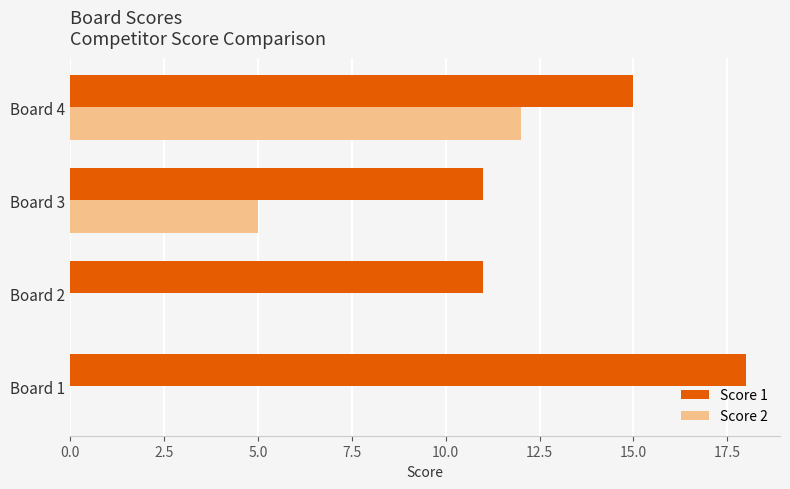

What is the sum of the Score 2 values at Board 3 and Board 1?

5